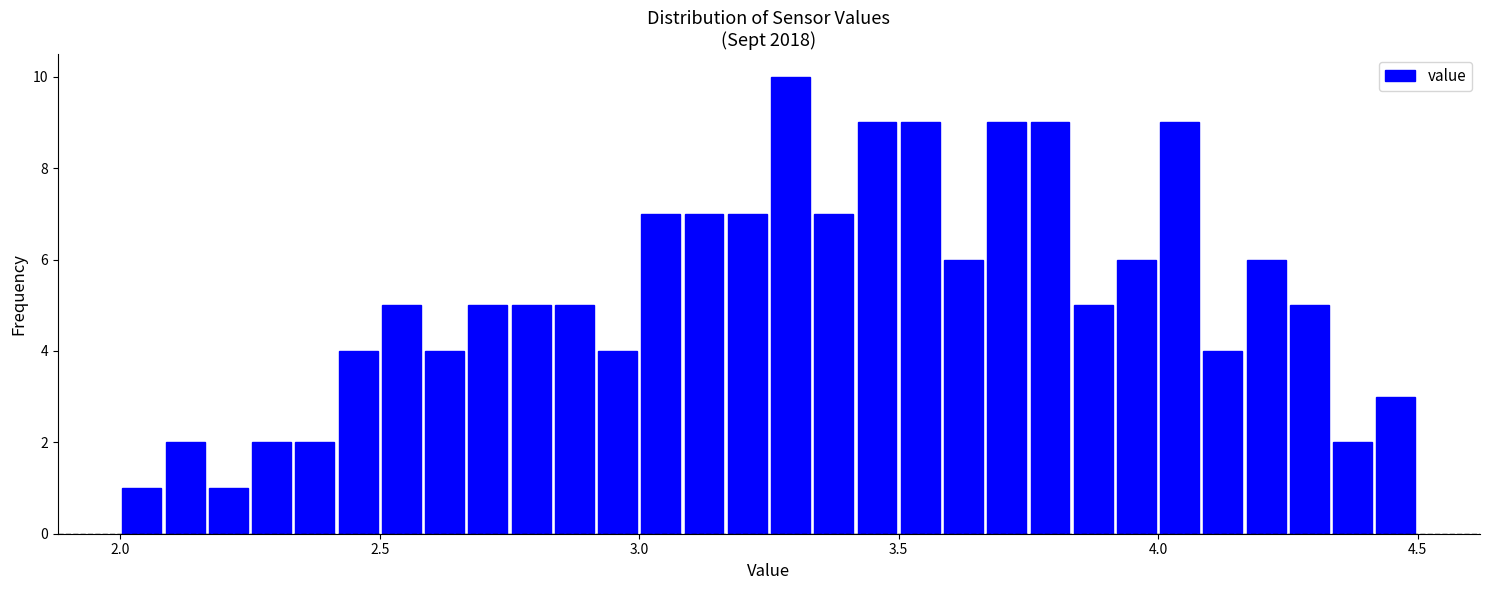

Read against the x-axis, roughly where is the centre of the tallest bar?

3.30